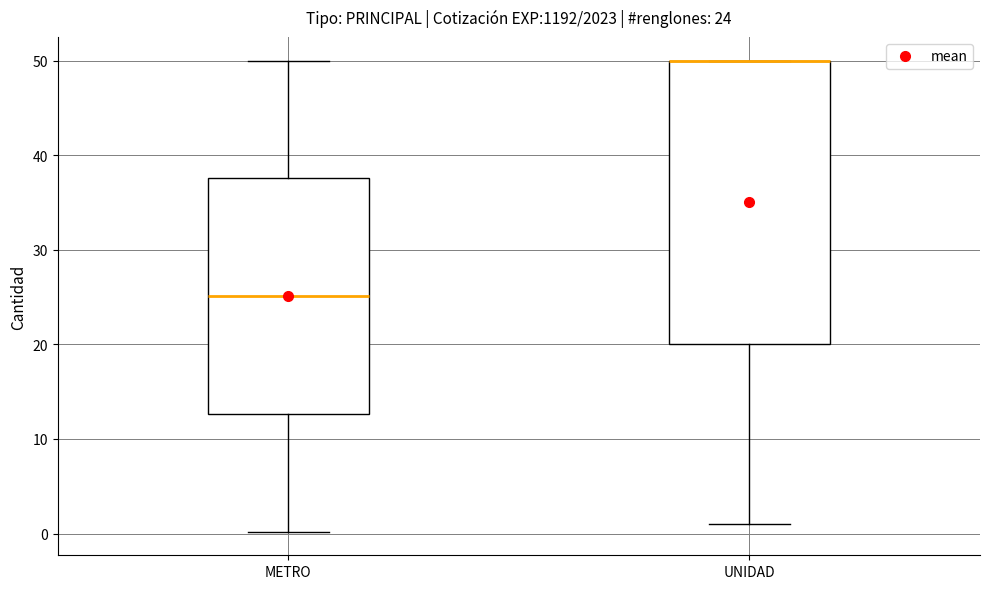

Comparing the boxes themselves (not the whiskers), which one is the tallest?

UNIDAD